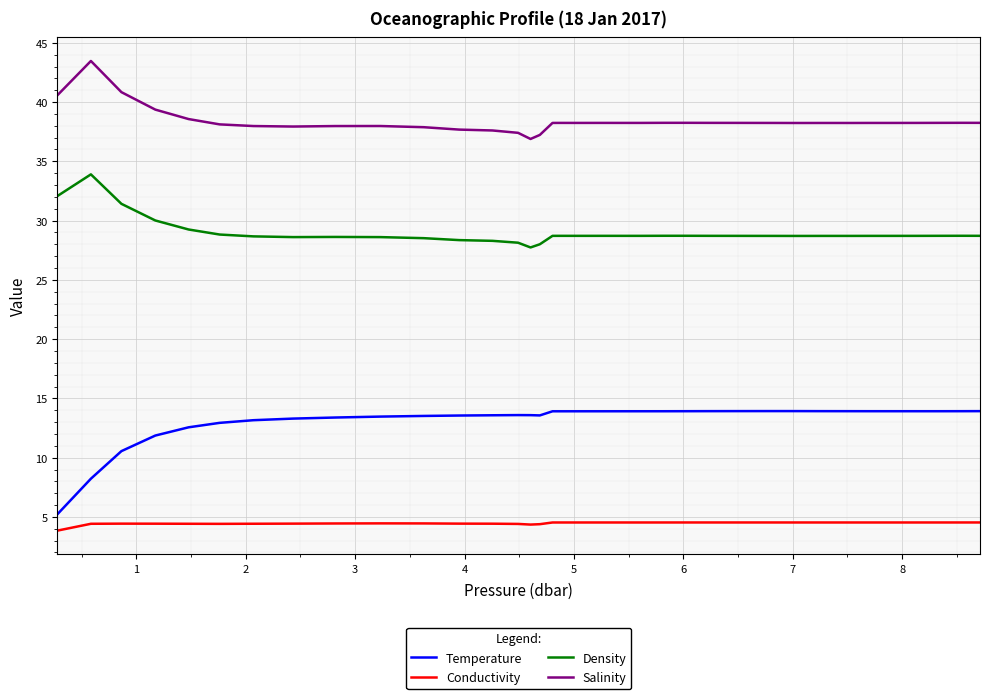

Which series has the largest total across all categories?

Salinity